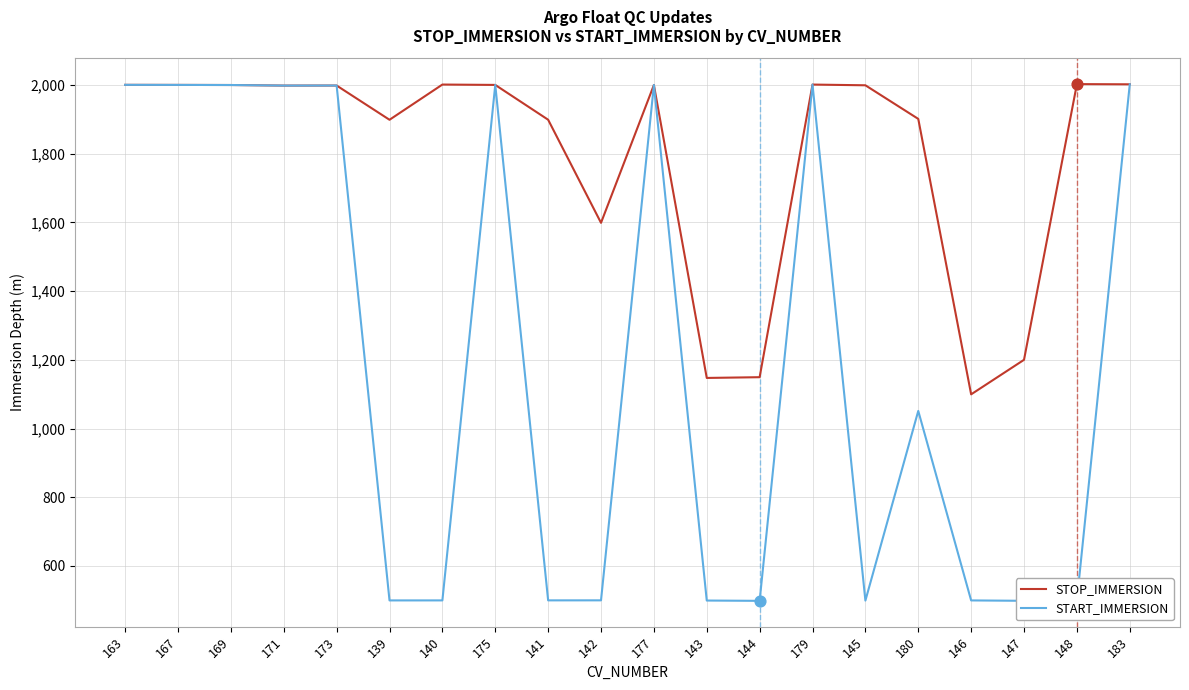

At how many categories does at least one series exceed 1365?

16